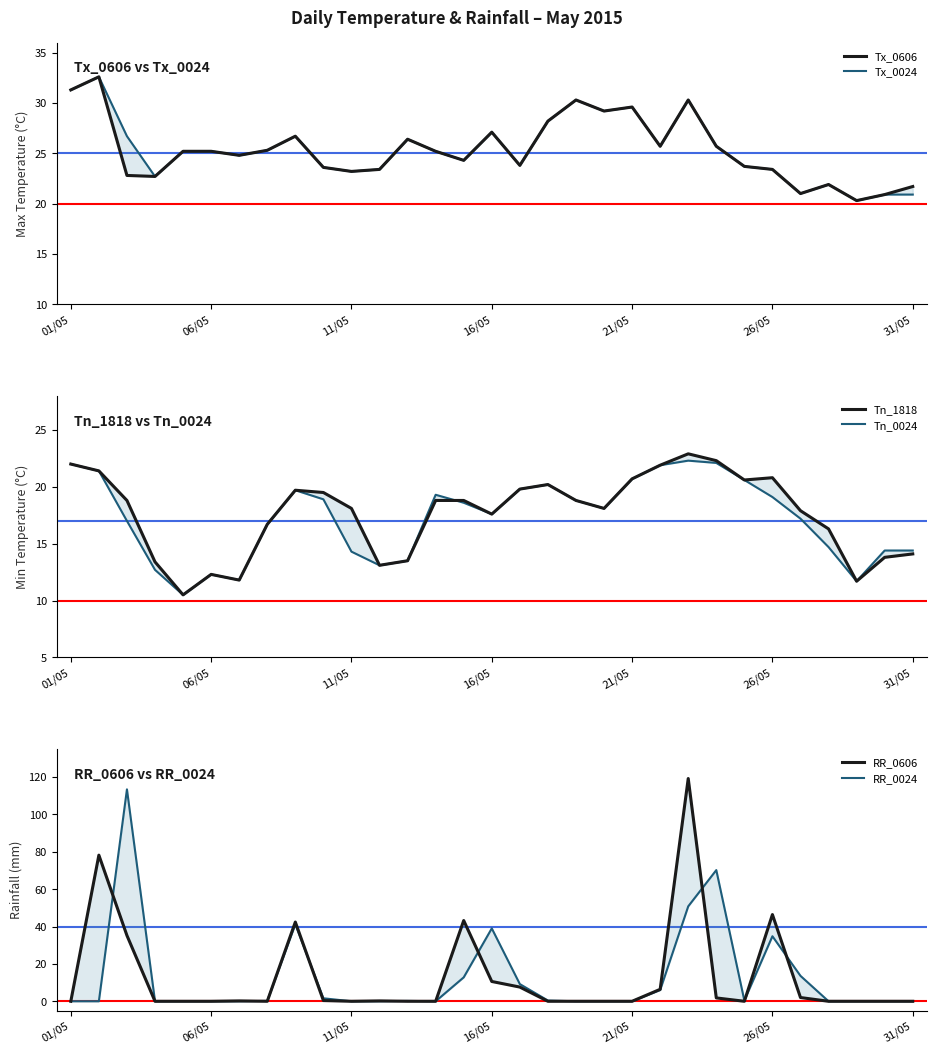

What is the value of the RR_0024 point at the 13th from the left?

0.2